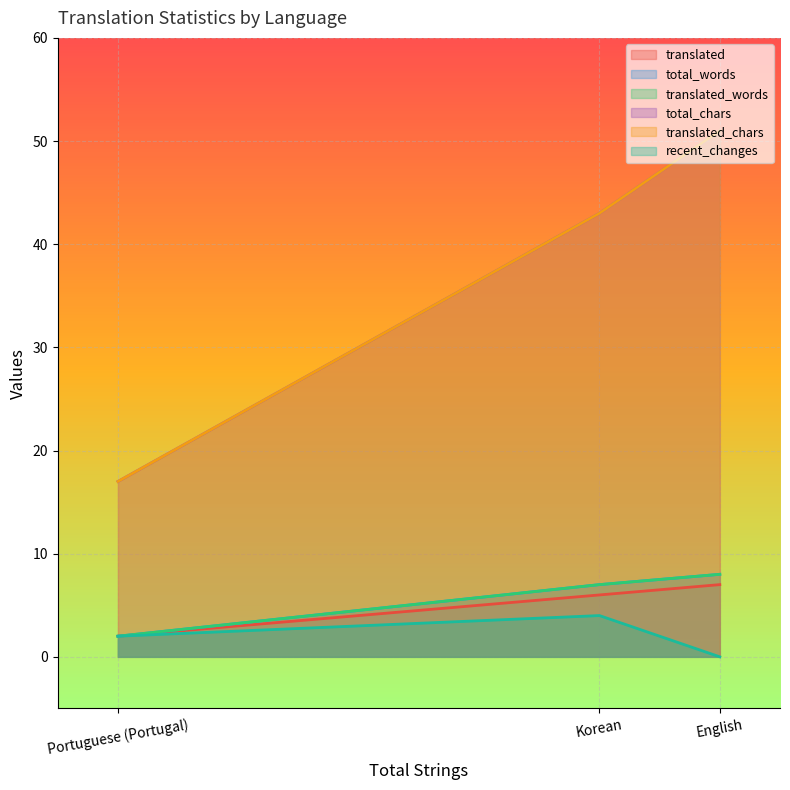

What value does the translated_words series have at Korean?

7